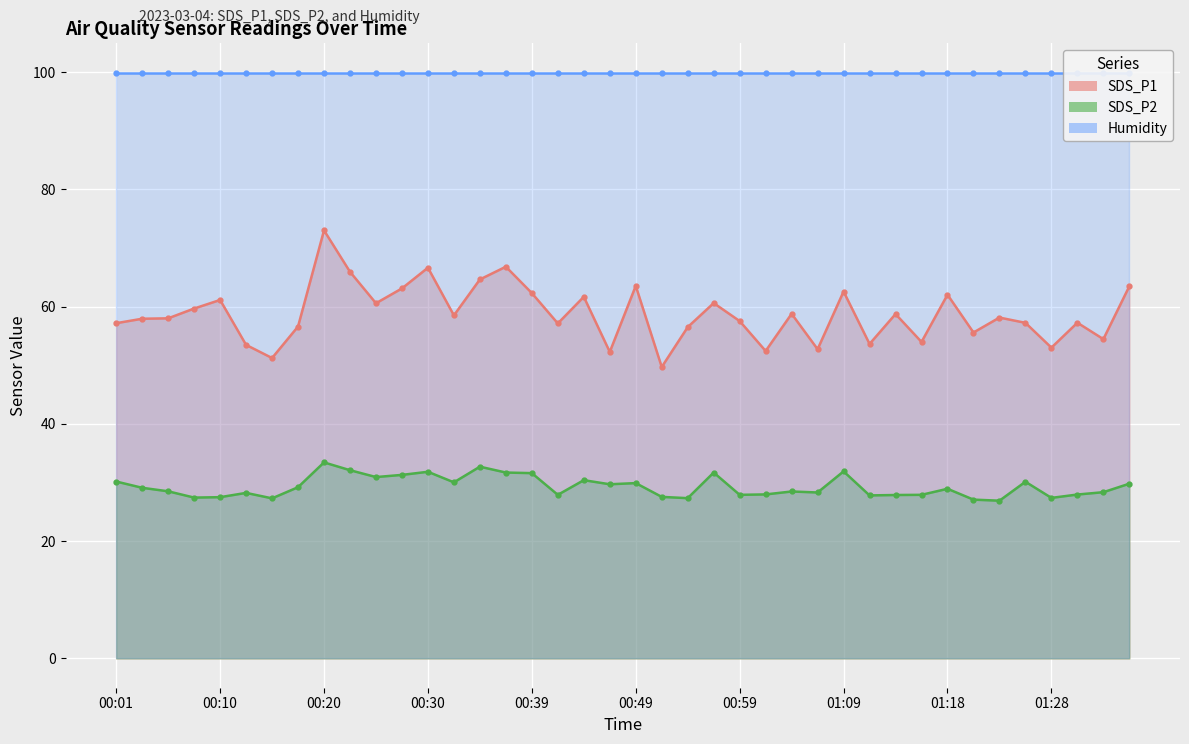

Where does the SDS_P2 series first go above 28?

00:01